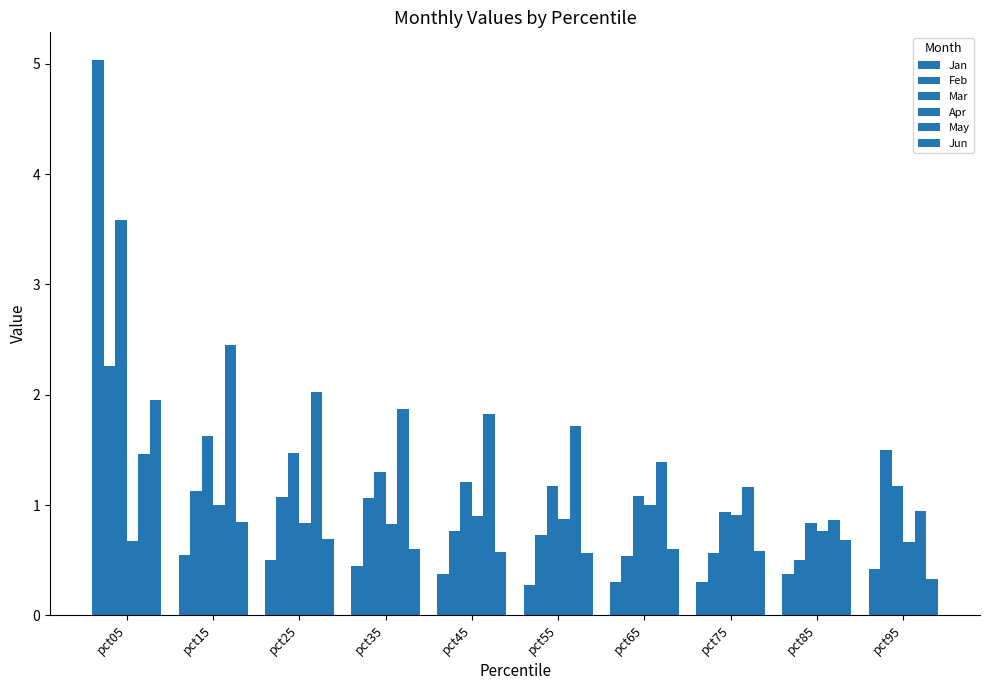

What is the total value across all series at pct35?

6.1